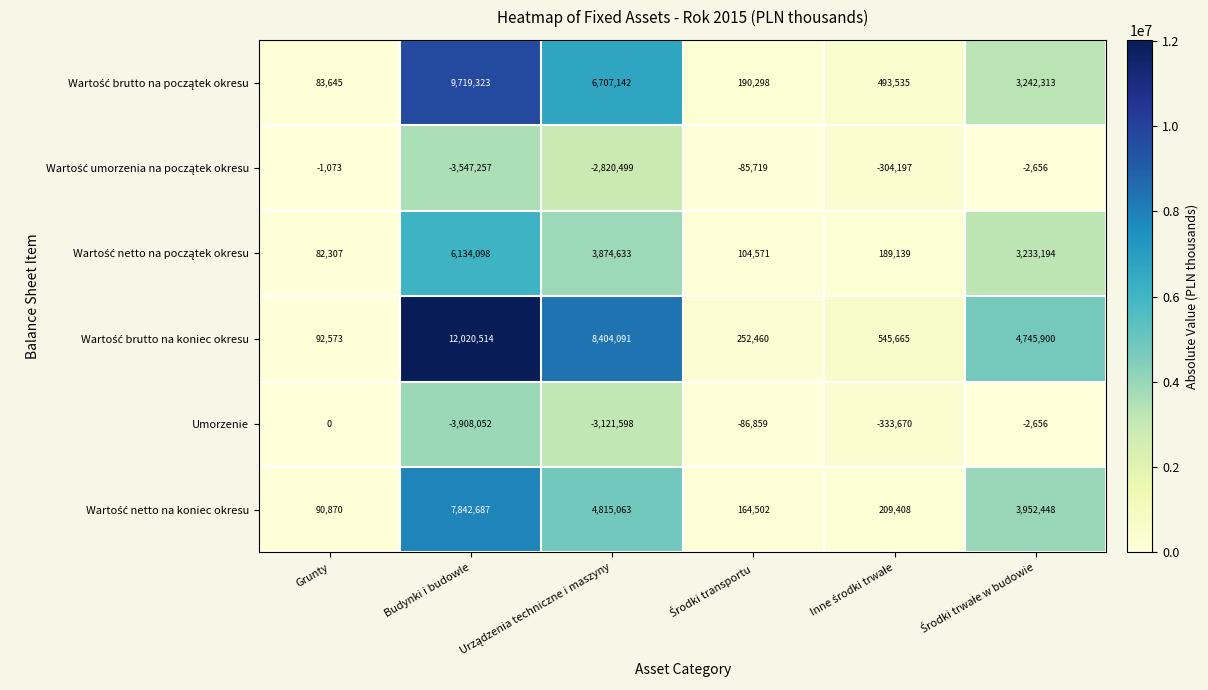

What is the sum of all Umorzenie values?

-7452835